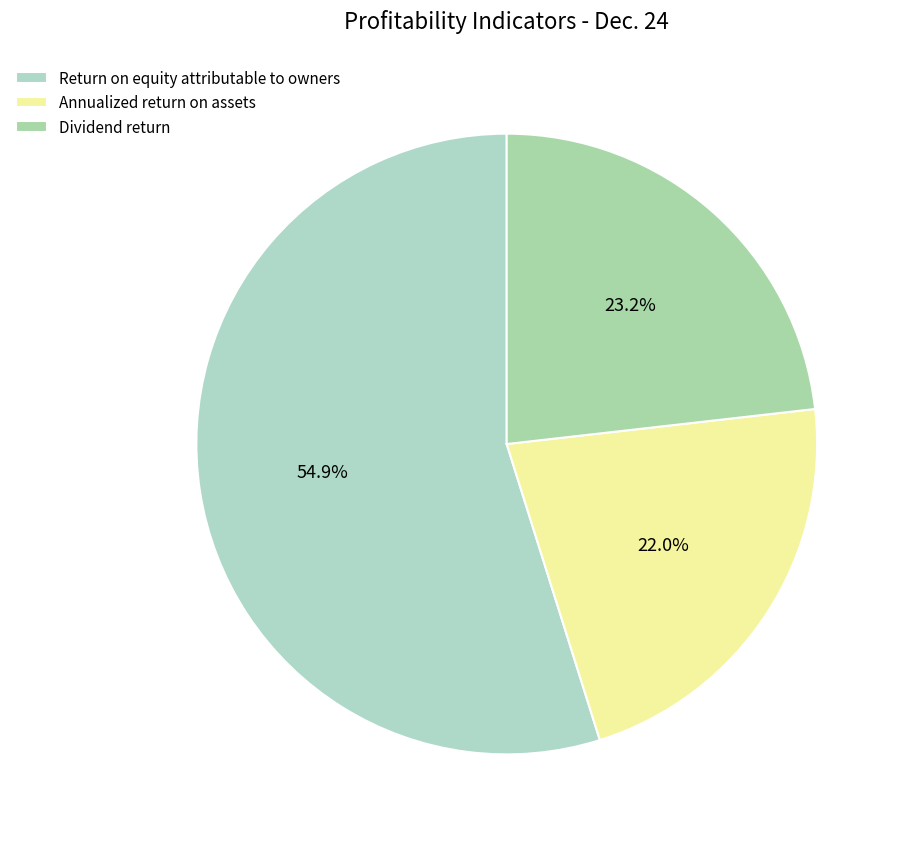

How many segments does this pie chart have?

3